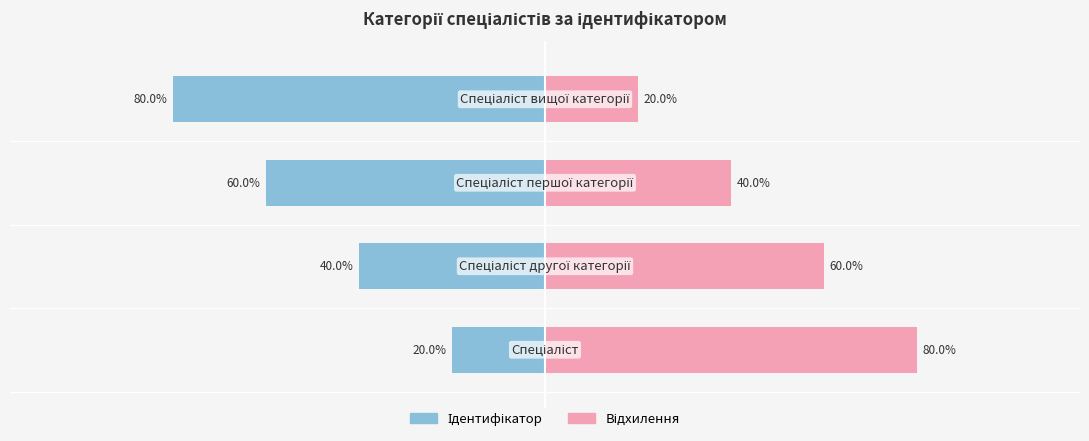

Rank the categories by Відхилення value from lowest to highest.

3, 2, 1, 0